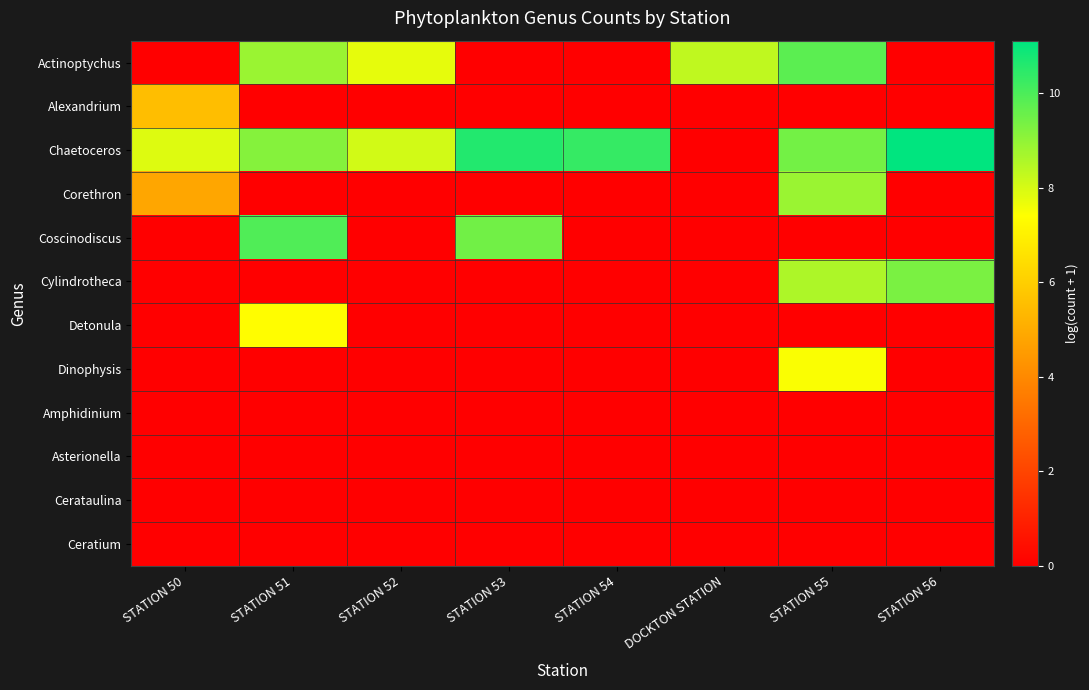

At which category is the sum across all series the highest?

STATION 55